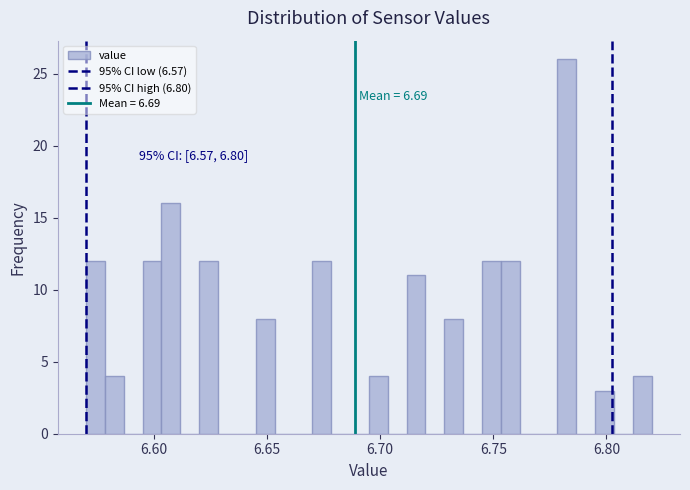

Read against the x-axis, roughly where is the centre of the tallest bar?

6.785